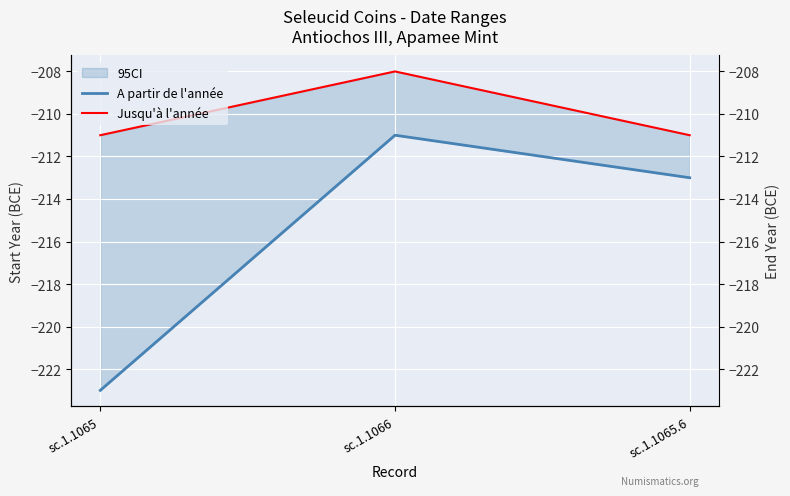

At sc.1.1065.6, list the series in order from smallest to largest.

A partir de l'année, Jusqu'à l'année